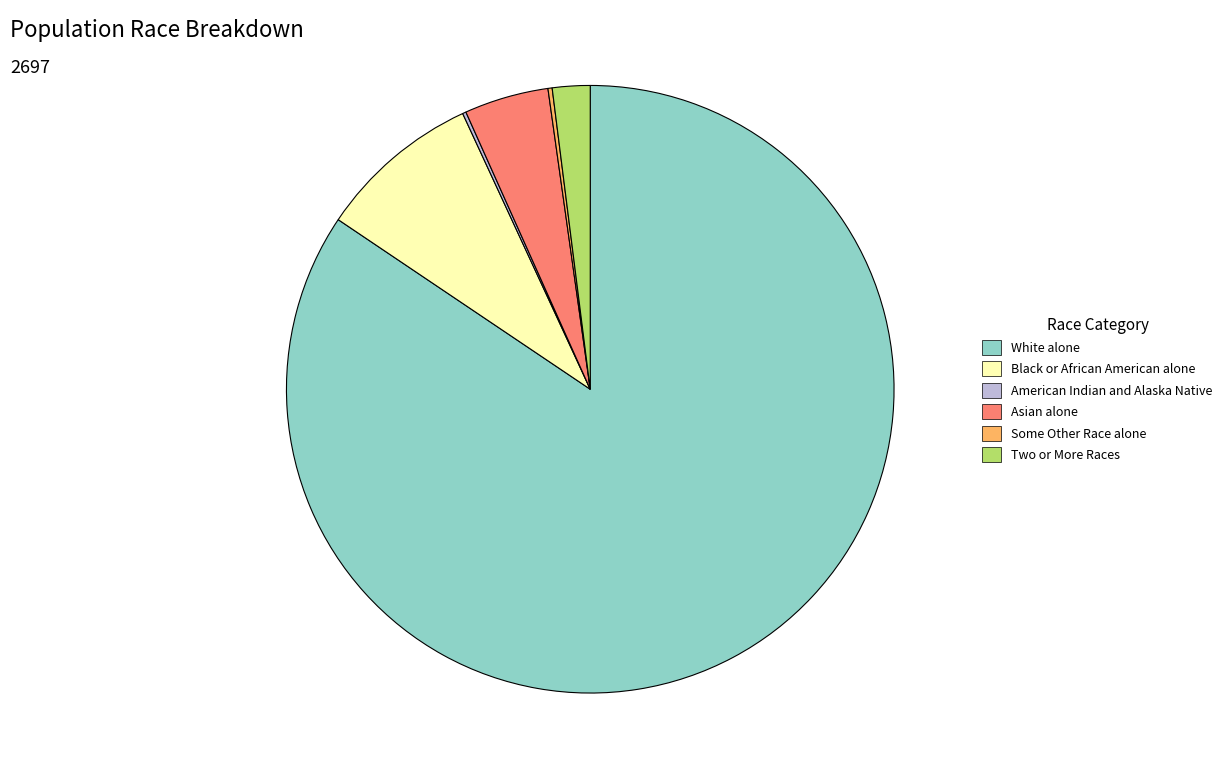

True or false: Black or African American alone accounts for 9% of the total.

True